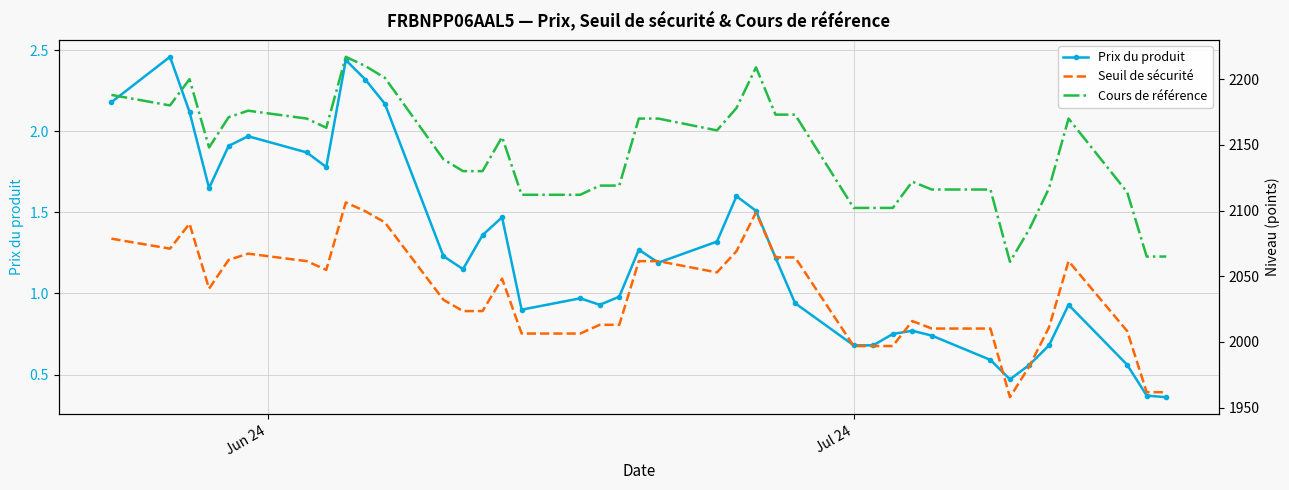

True or false: Prix du produit has more than 1 interior local peaks.

True